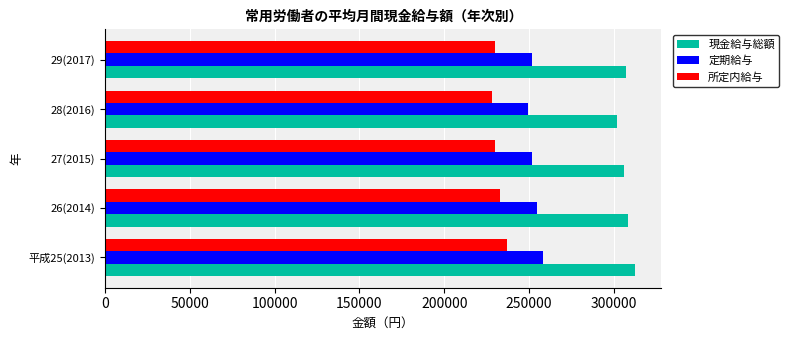

Rank the series at 平成25(2013) from lowest to highest value.

所定内給与, 定期給与, 現金給与総額